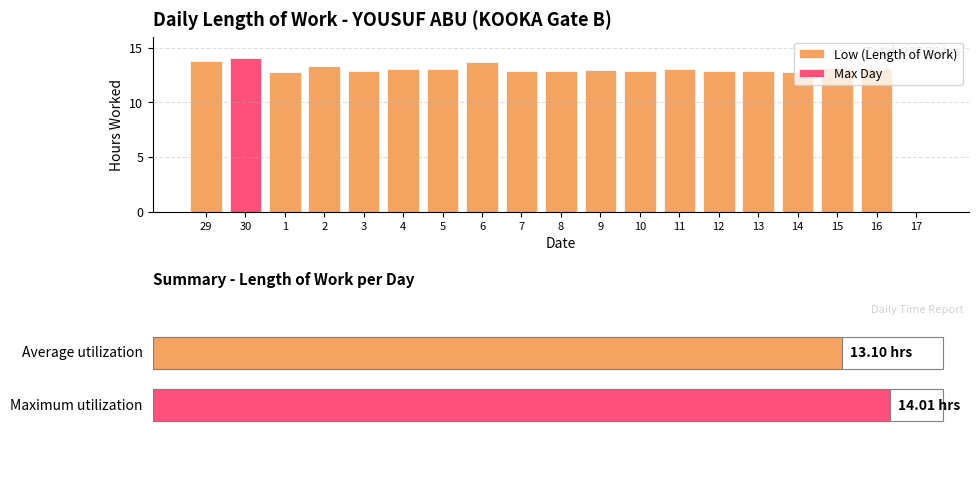

Between 6 and 16, which is larger?

6